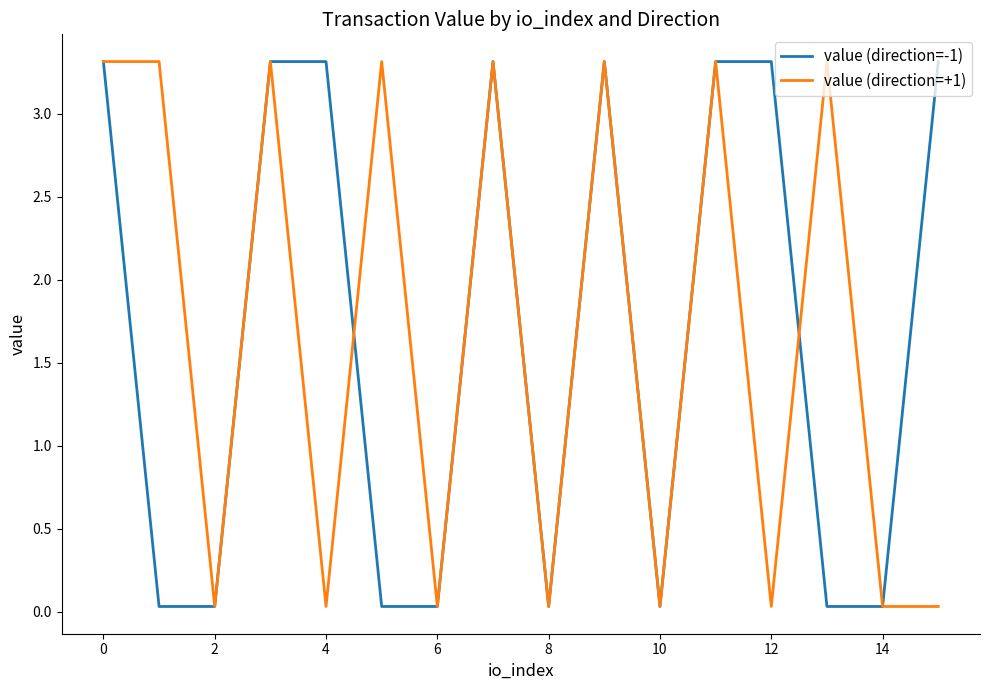

What is the highest value of the value (direction=-1) series?

3.3